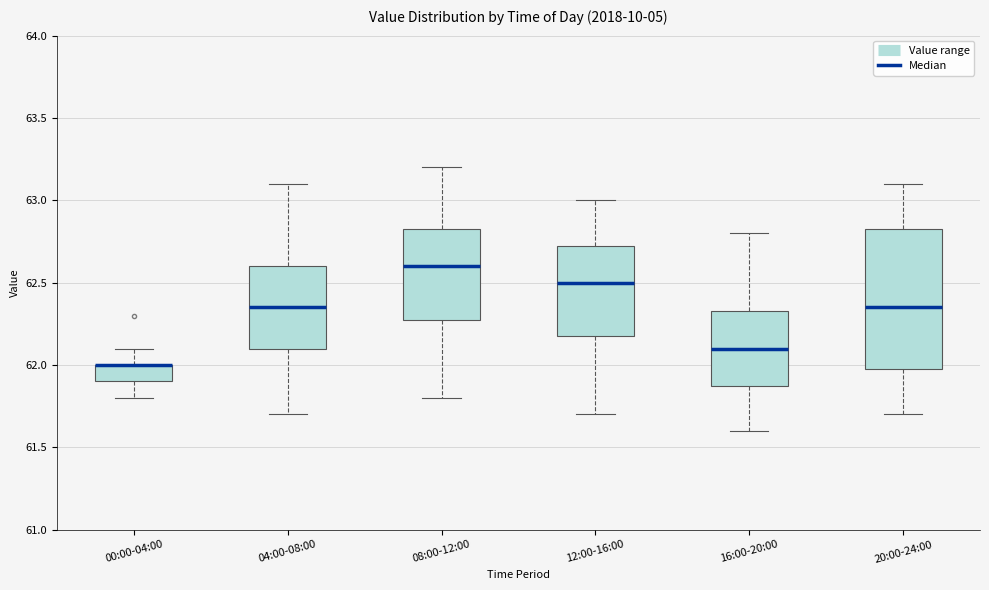

Where is the upper edge of the box for 04:00-08:00 on the y-axis? The values are not printed on the chart, so give them approximately, as read against the axis.

62.60